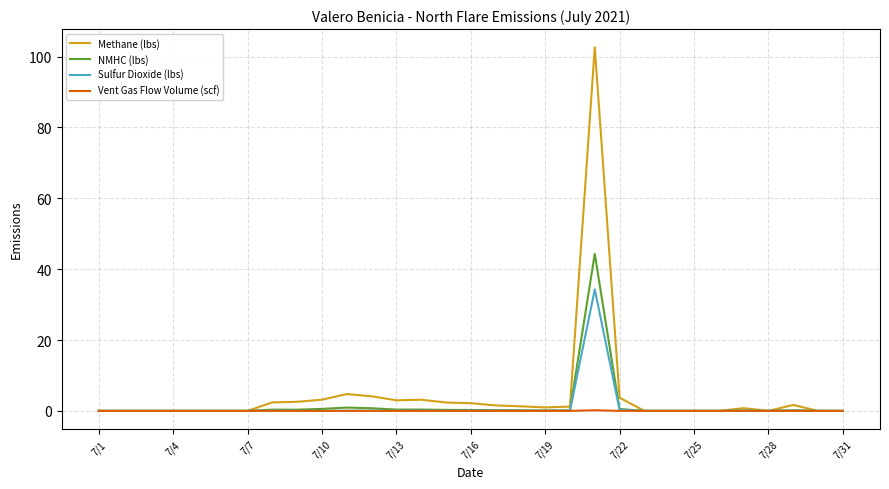

Rank the series by their maximum value, from lowest to highest.

Vent Gas Flow Volume (scf), Sulfur Dioxide (lbs), NMHC (lbs), Methane (lbs)